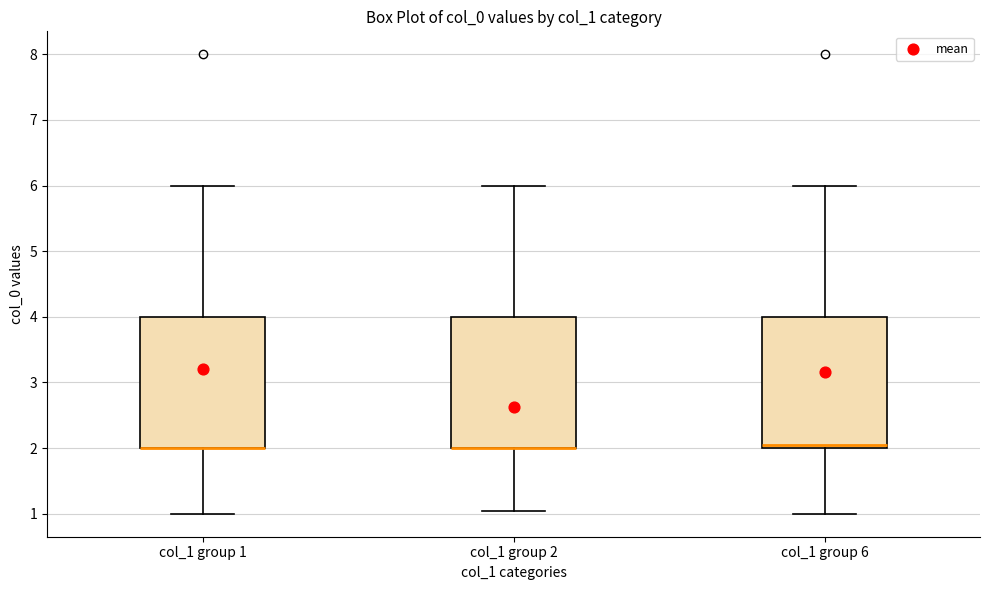

Reading left to right, read every box against the y-axis: the position of its median line, the range the box covers, and the ends of its whiskers. The values are not printed on the chart, so give them approximately, as read against the axis.

col_1 group 1: median 2.0 (drawn on the box's lower edge), box 2.0 to 4.0, whiskers 1.0 to 6.0
col_1 group 2: median 2.0 (drawn on the box's lower edge), box 2.0 to 4.0, whiskers 1.0 to 6.0
col_1 group 6: median 2.1, box 2.0 to 4.0, whiskers 1.0 to 6.0